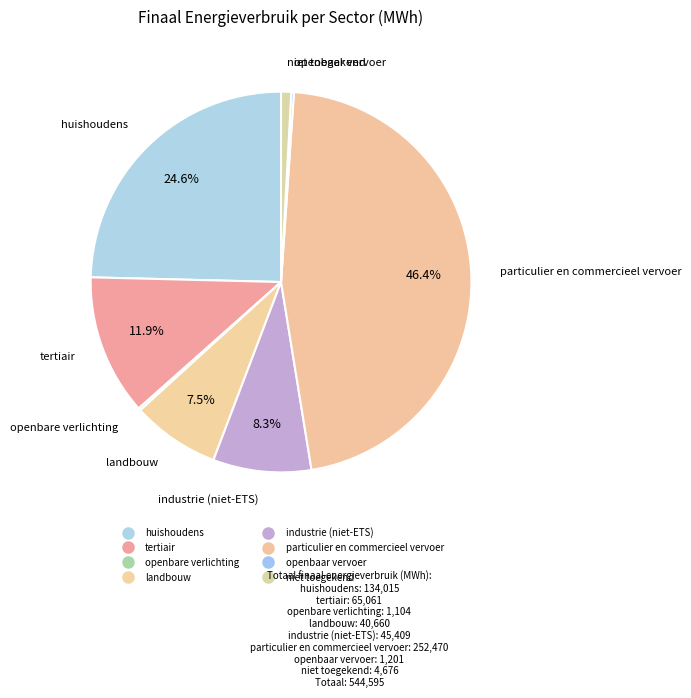

What is the ratio of the value at huishoudens to the value at particulier en commercieel vervoer?

0.5